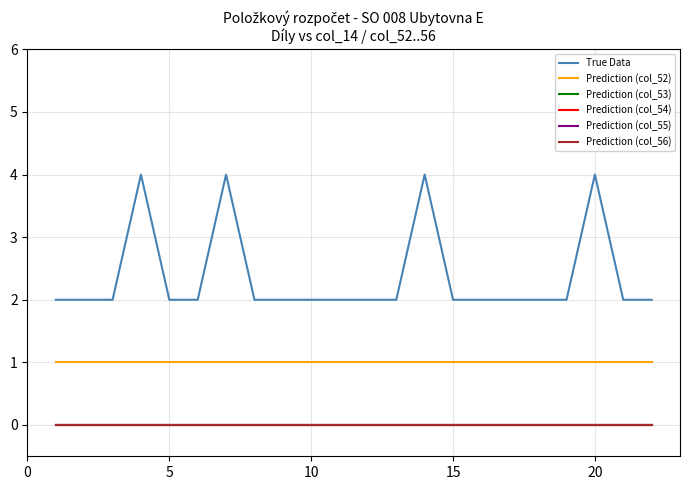

True or false: Prediction (col_54) has more than 0 interior local peaks.

False